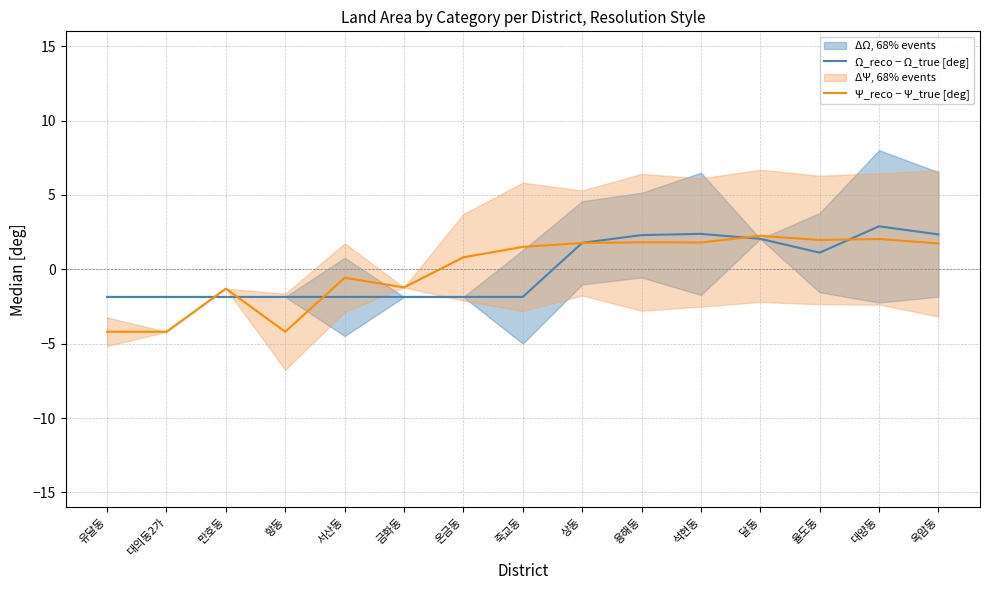

Which series has the largest range (max minus min)?

Ψ_reco − Ψ_true [deg]